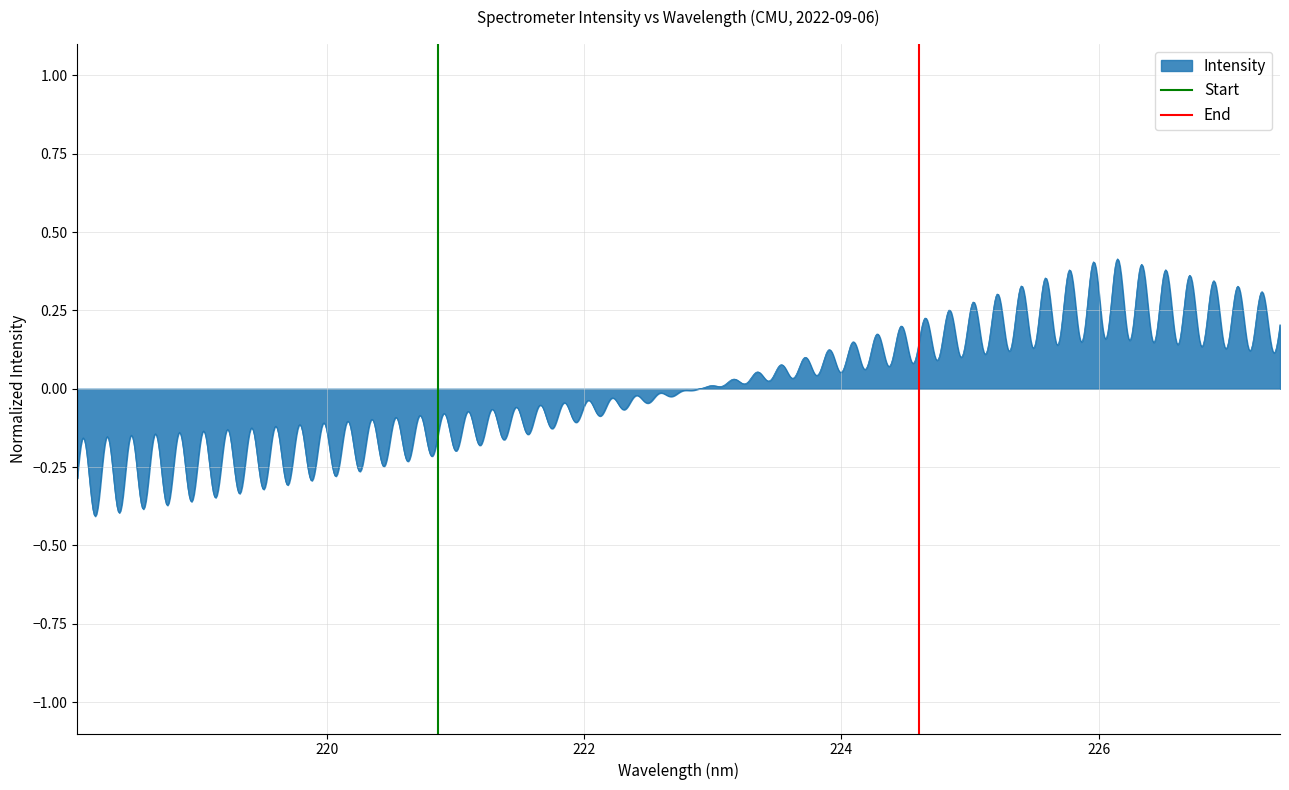

At which label does End reach its peak?

220